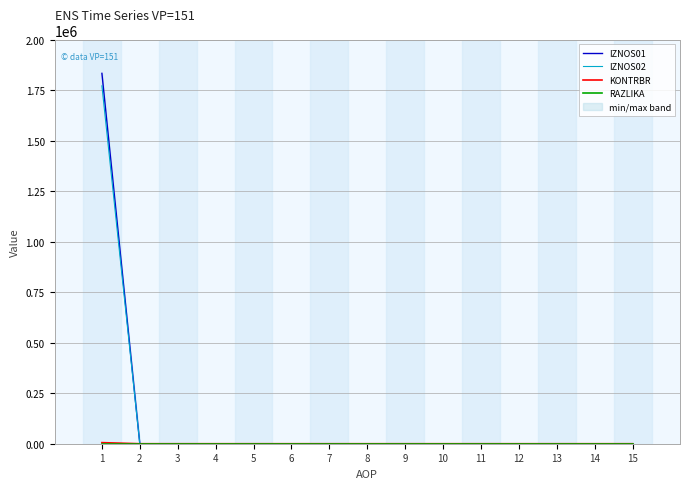

Reading left to right, transcribe all the data shown in this chart.

IZNOS01: 1833566.0	0.0	0.0	0.0	0.0	0.0	0.0	0.0	0.0	0.0	0.0	0.0	0.0	0.0	0.0
IZNOS02: 1771653.0	0.0	0.0	0.0	0.0	0.0	0.0	0.0	0.0	0.0	0.0	0.0	0.0	0.0	0.0
KONTRBR: 5376.9	0.0	0.0	0.0	0.0	0.0	0.0	0.0	0.0	0.0	0.0	0.0	0.0	0.0	0.0
RAZLIKA: 0.0	0.0	0.0	0.0	0.0	0.0	0.0	0.0	0.0	0.0	0.0	0.0	0.0	0.0	0.0